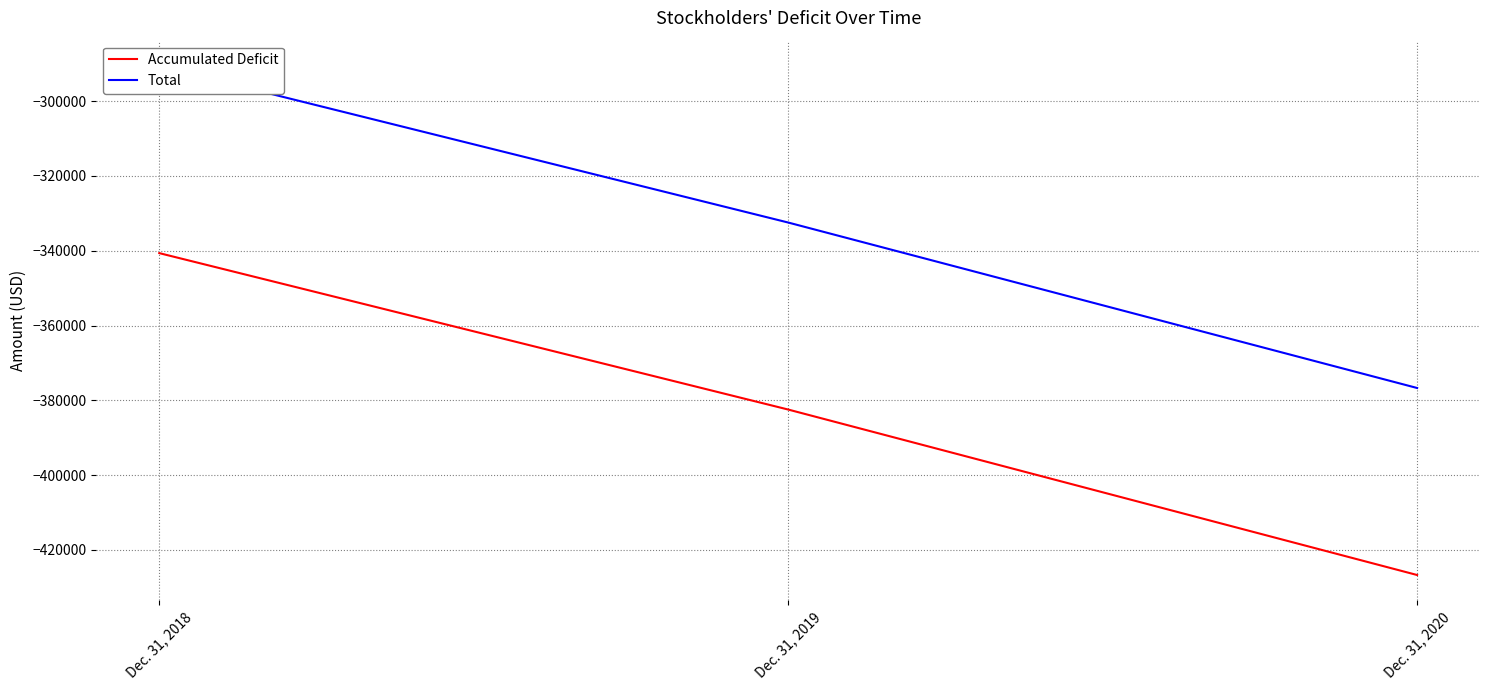

List the series in order of their overall mean, highest first.

Total, Accumulated Deficit